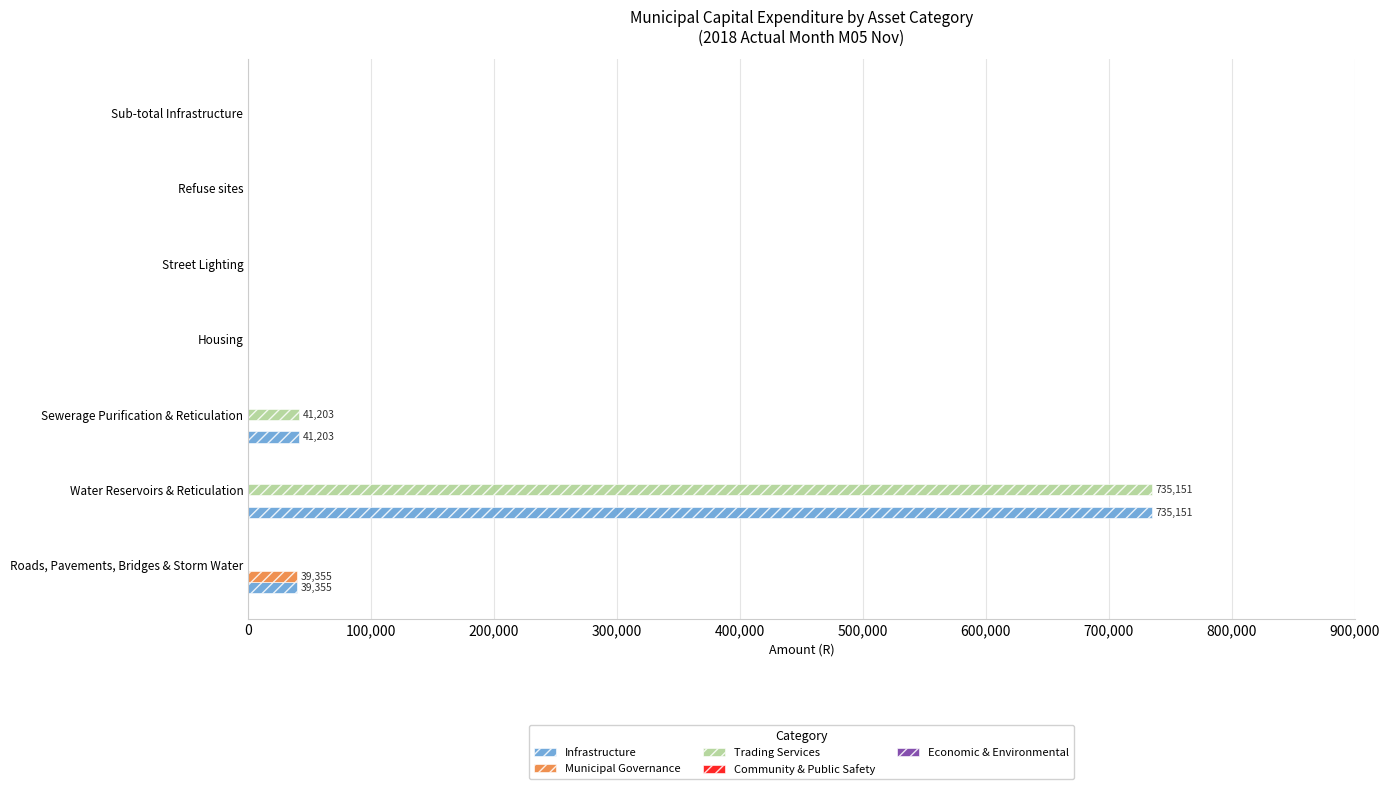

How many categories are shown in the chart?

7